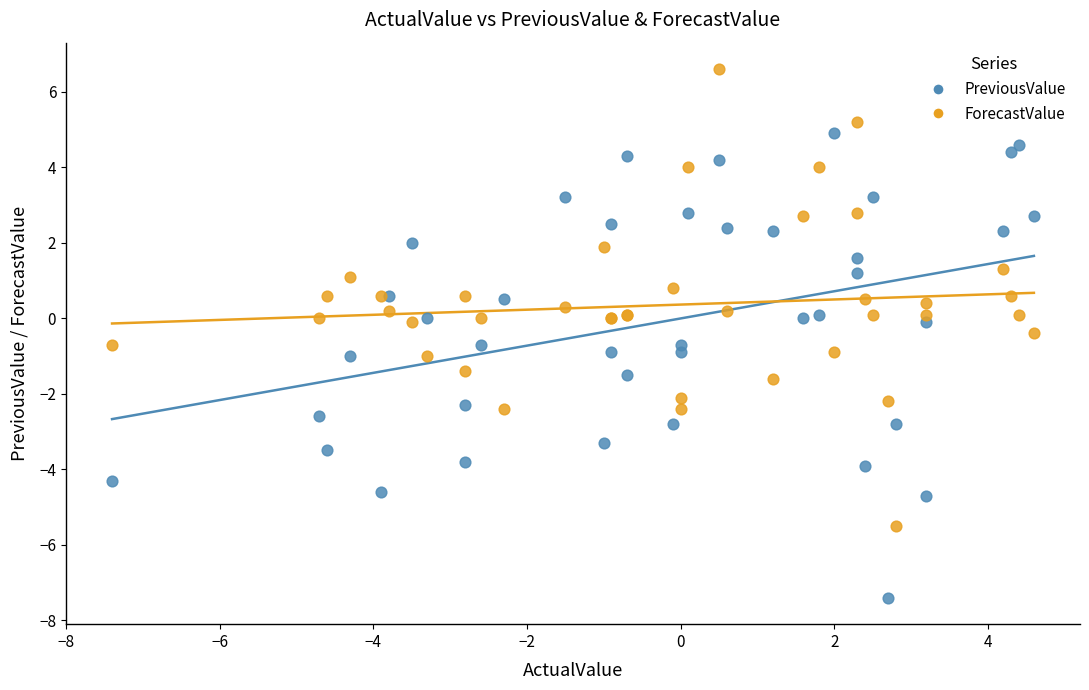

Which series reaches the minimum Y coordinate?

PreviousValue